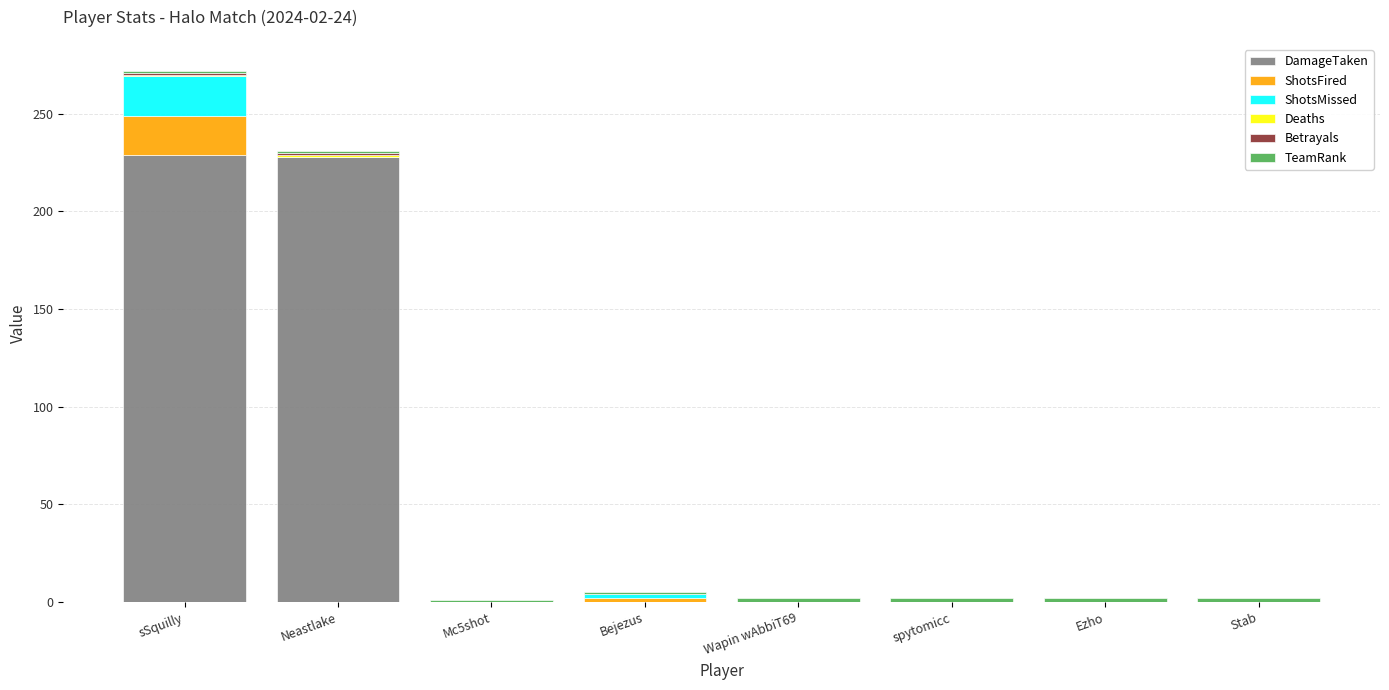

At which category is the sum across all series the highest?

sSquilly